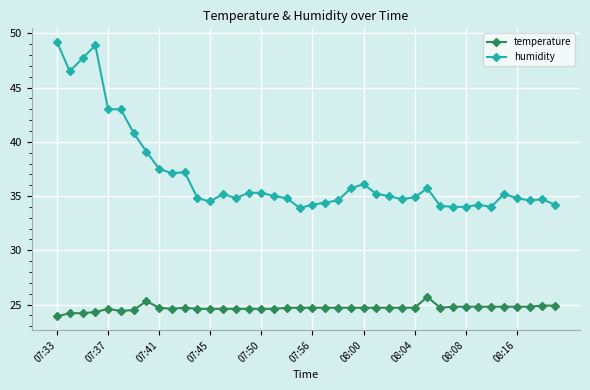

Which series has the largest total across all categories?

humidity